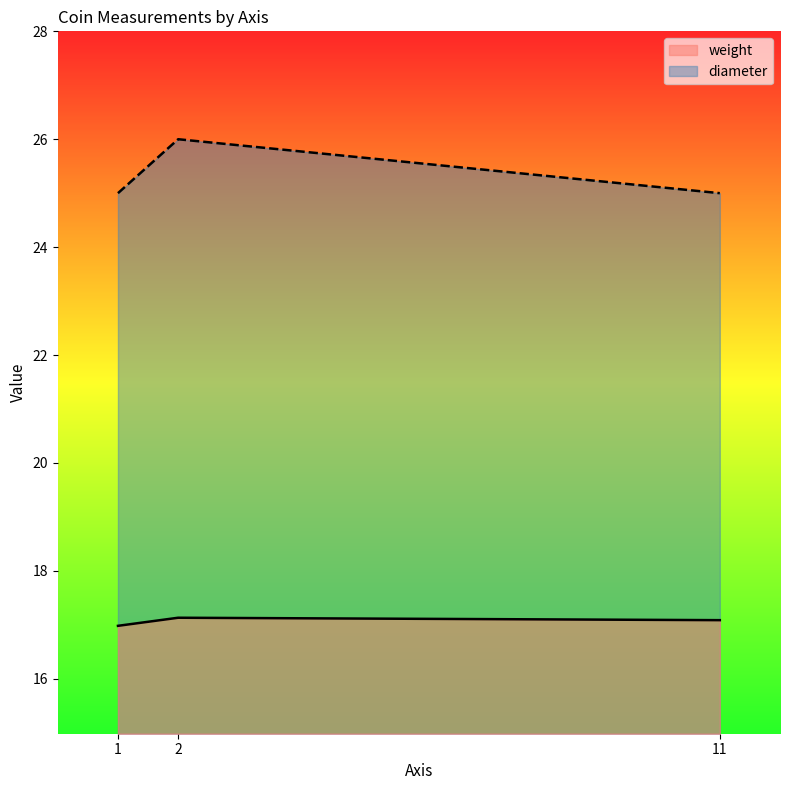

What is the greatest value displayed?

26.0